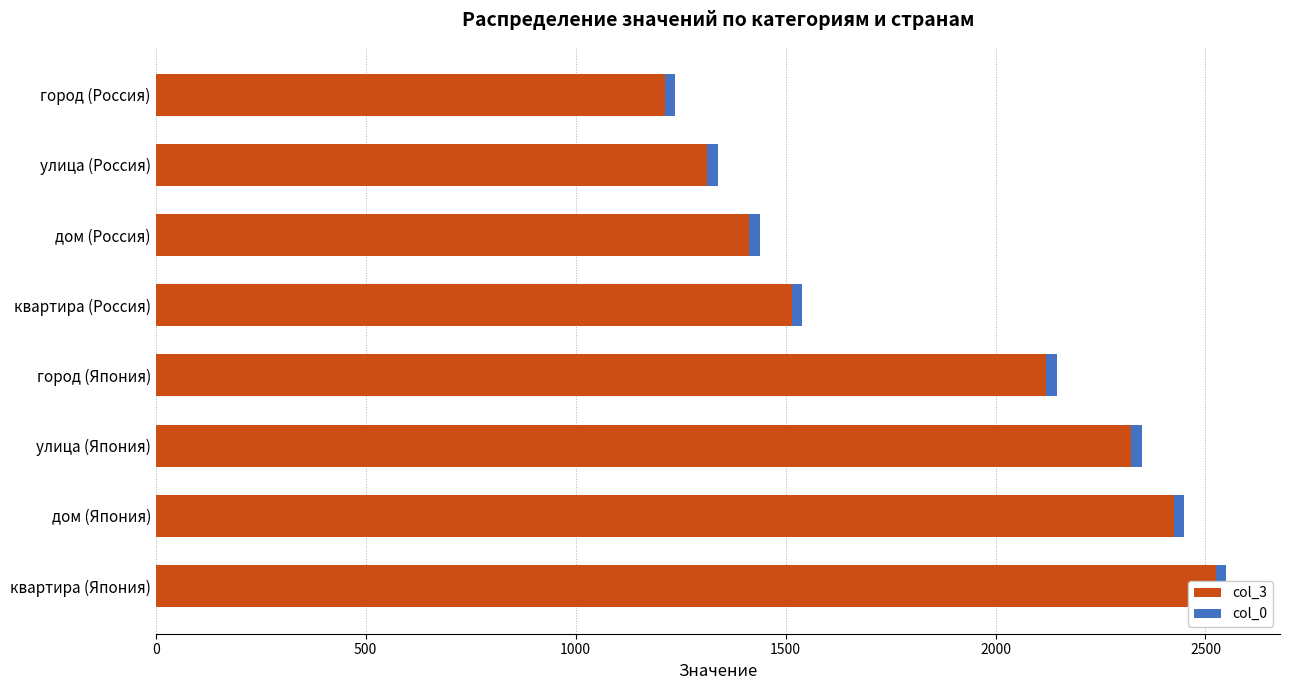

At how many categories does at least one series exceed 225?

8